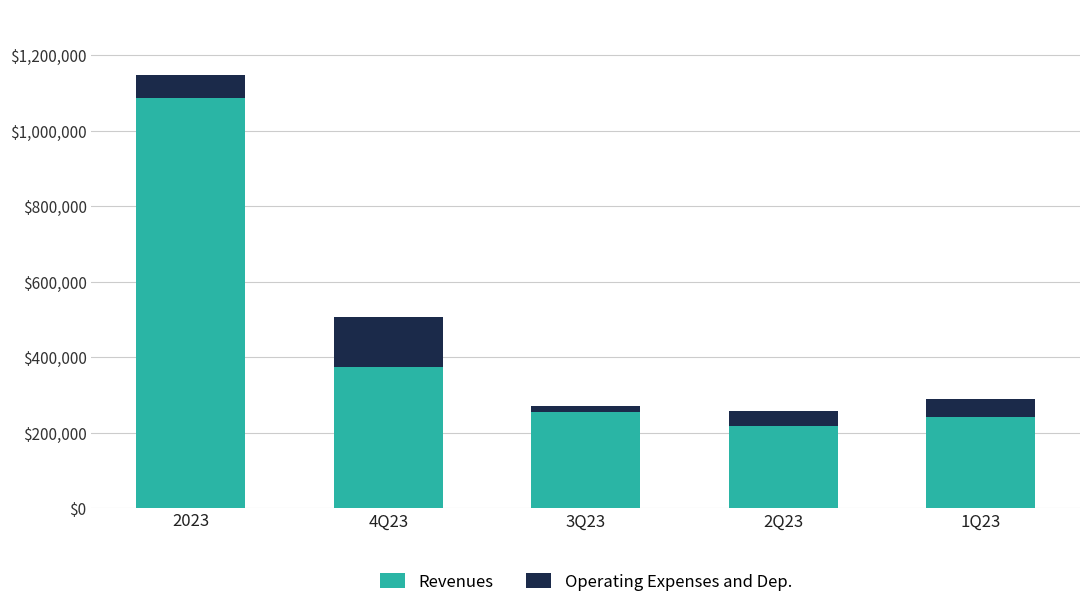

At which category is the sum across all series the highest?

2023